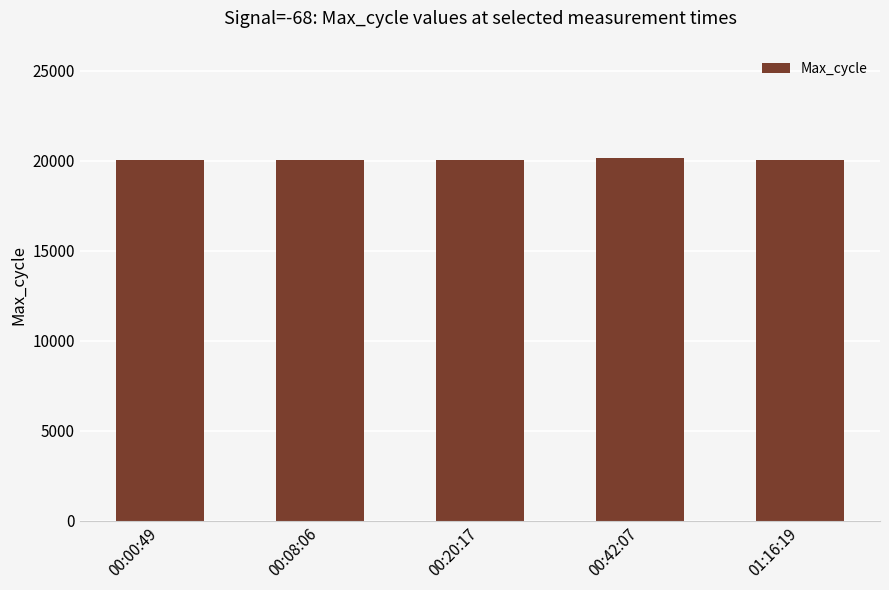

What is the smallest value displayed?

20041